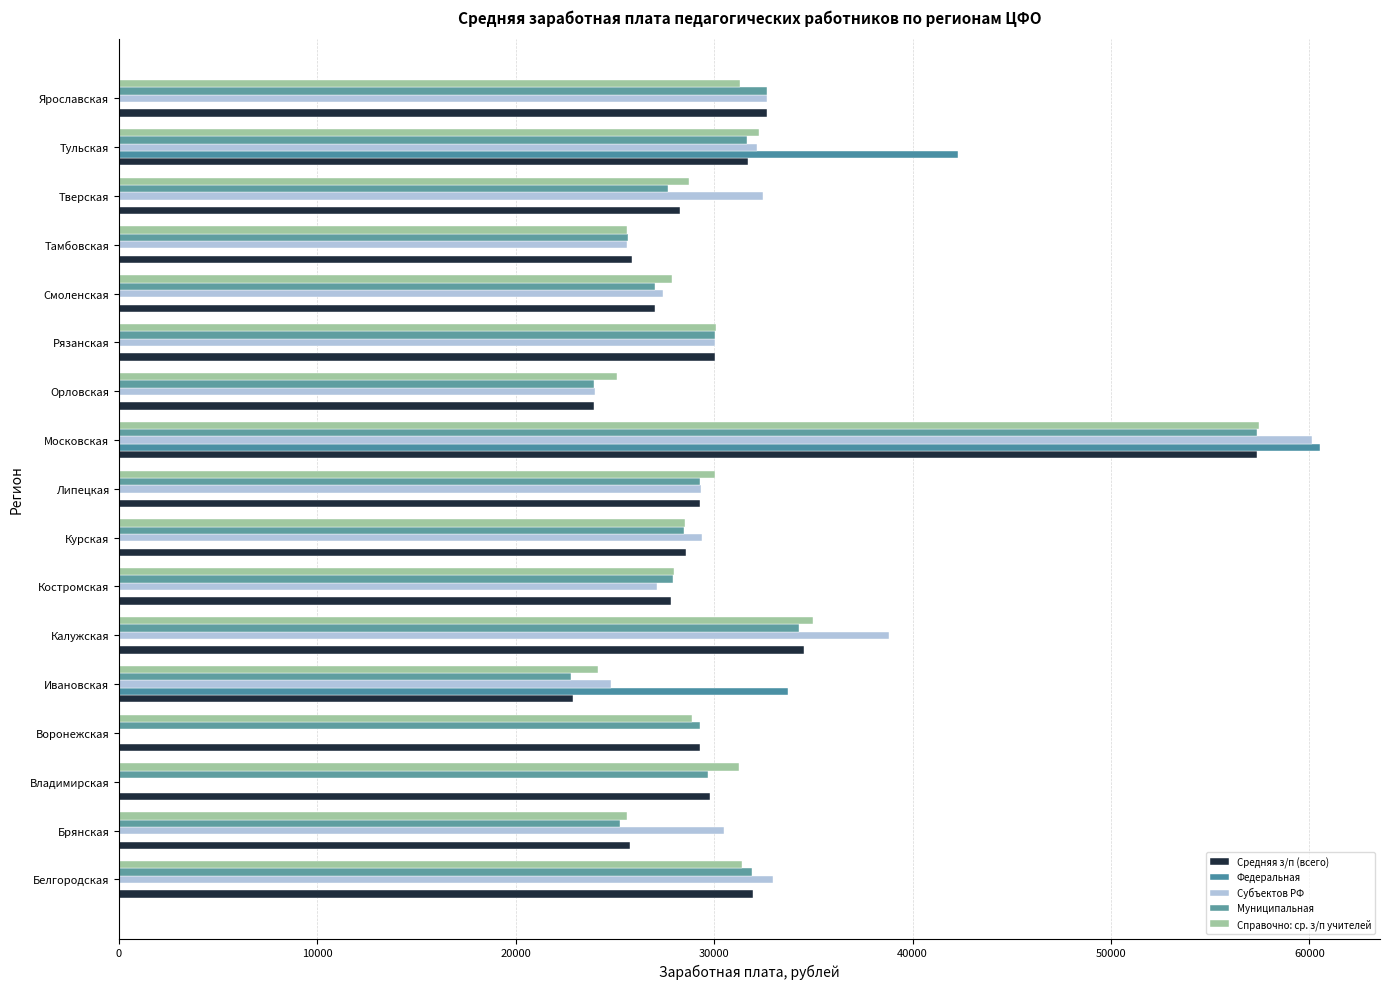

What is the difference between the highest and lowest values at Орловская?

1197.1